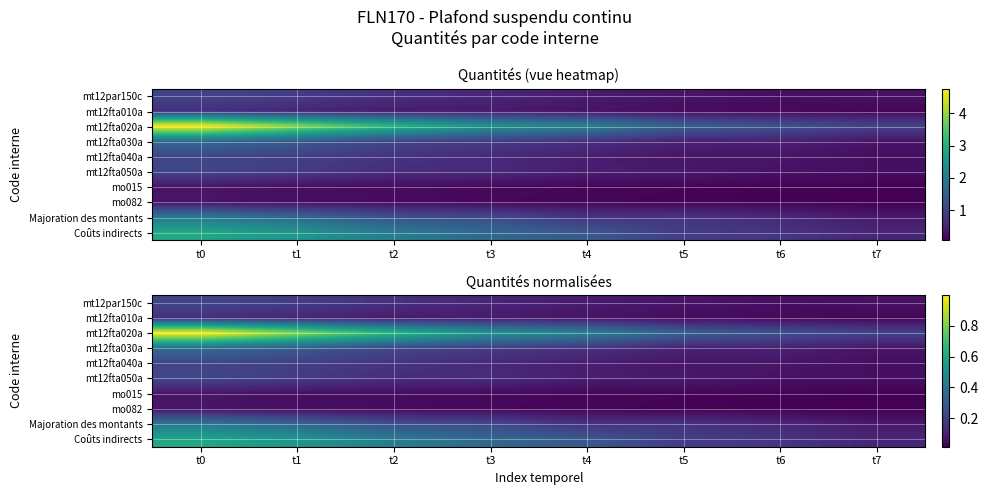

List the series in order of their peak value, highest first.

mt12fta020a, Coûts indirects, Majoration des montants, mt12fta030a, mt12fta050a, mt12fta040a, mt12par150c, mt12fta010a, mo015, mo082